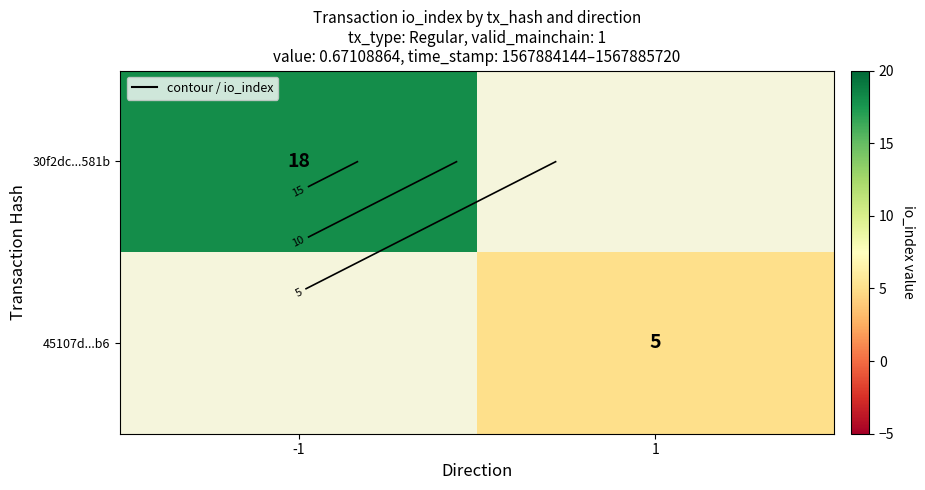

How many categories are shown in the chart?

2